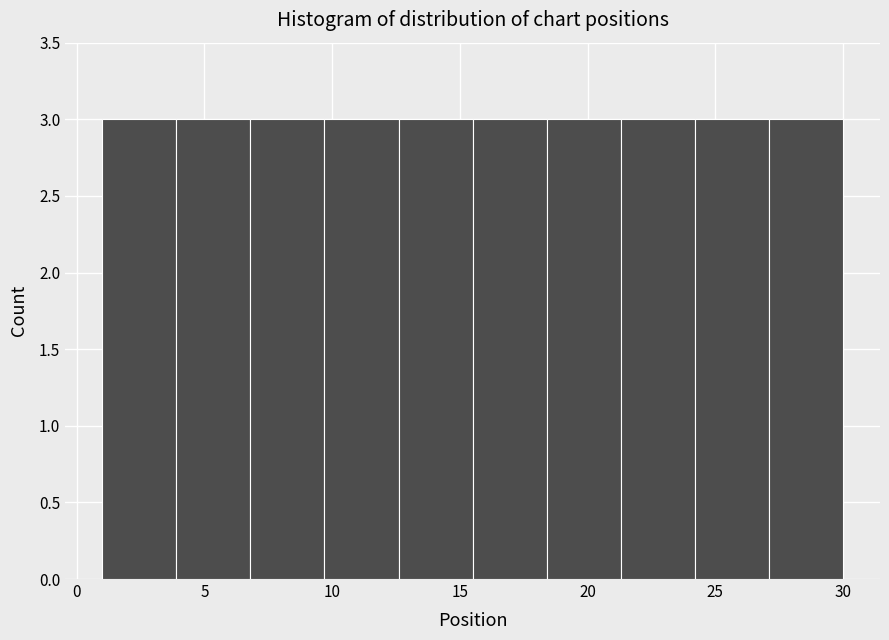

Reading left to right, transcribe this chart: for each bar, give the range it covers on the x-axis and its height. Neither the bar edges nor the heights are printed on the chart, so give them approximately, as read against the axes.

1.0 to 3.9: 3
3.9 to 6.8: 3
6.8 to 9.7: 3
9.7 to 12.6: 3
12.6 to 15.5: 3
15.5 to 18.4: 3
18.4 to 21.3: 3
21.3 to 24.2: 3
24.2 to 27.1: 3
27.1 to 30.0: 3